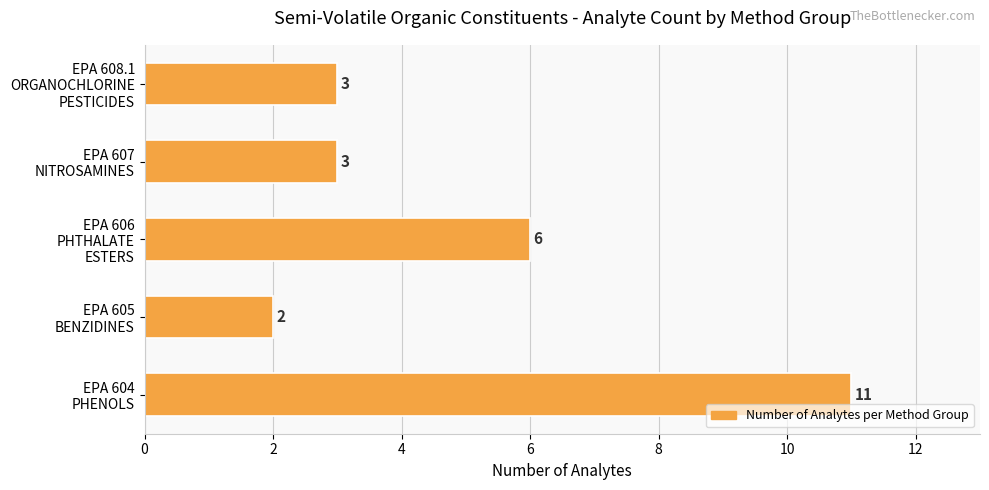

How many values are between 3 and 6?

3